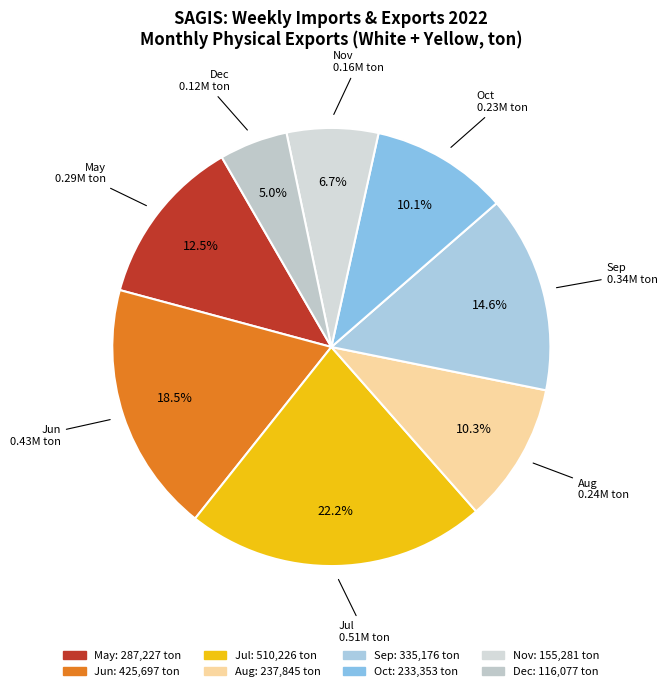

How many slices are in this pie chart?

8